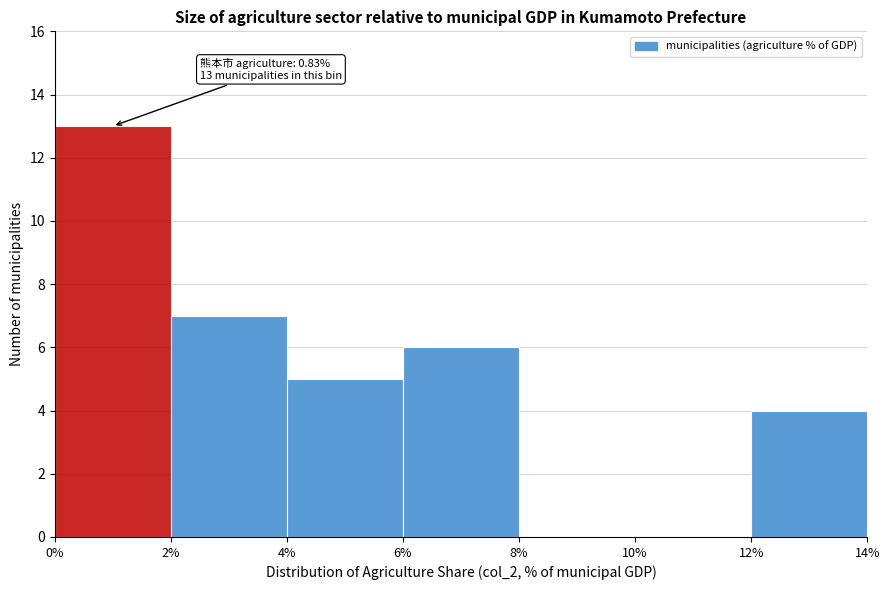

Over which range of the x-axis is the bar tallest?

0% to 2%